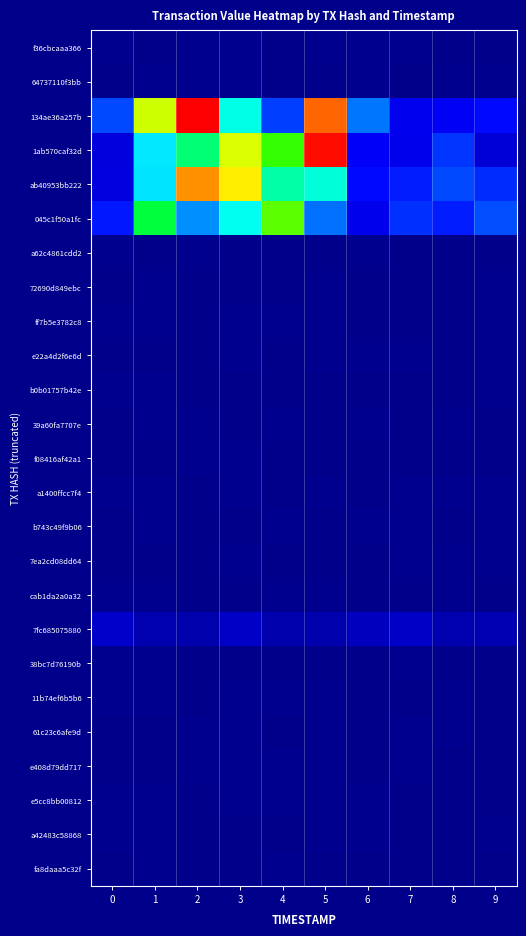

Between 6 and 8, which series saw the biggest shift?

row_2